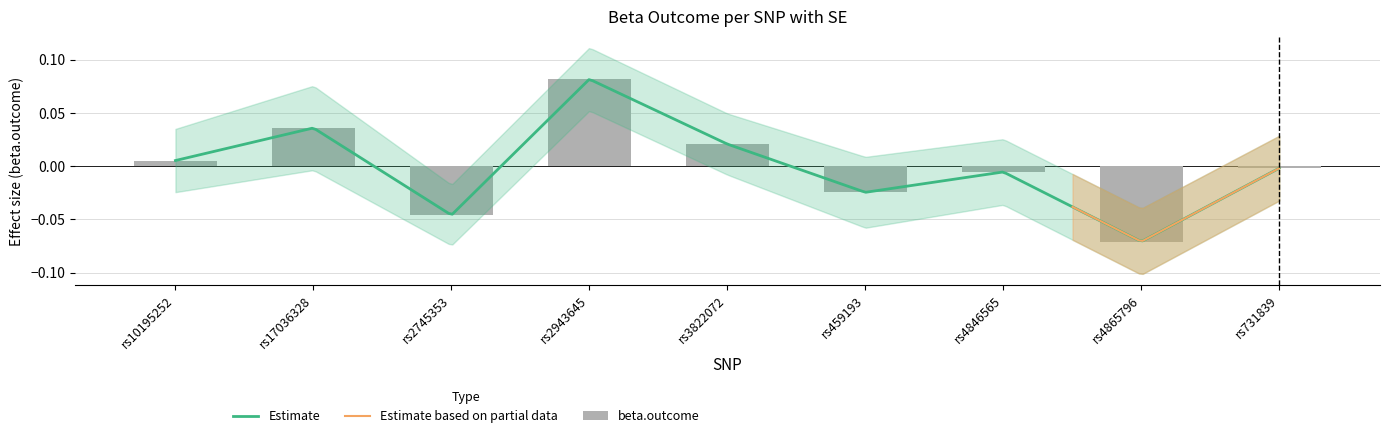

At which category does the chart reach its minimum across all series?

rs4865796